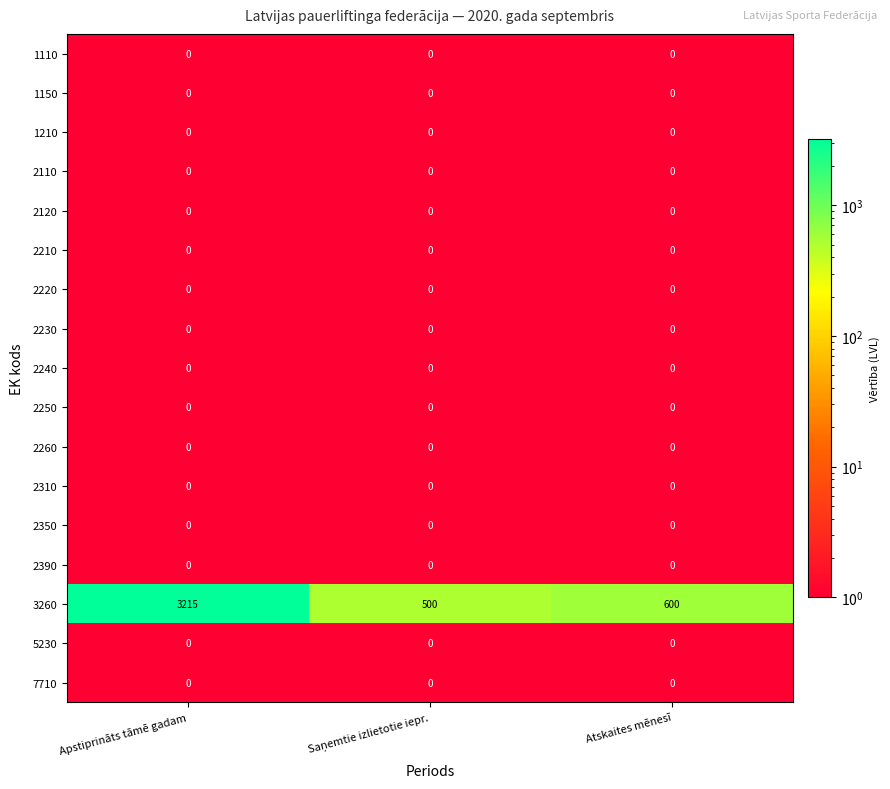

Which series has the largest range (max minus min)?

3260